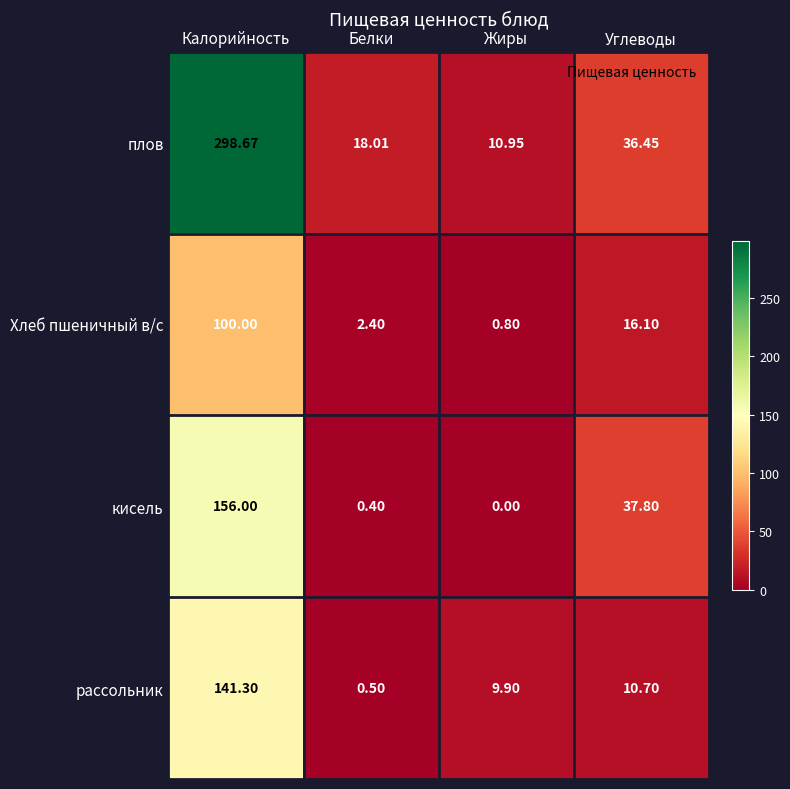

At which category is the sum across all series the highest?

Калорийность